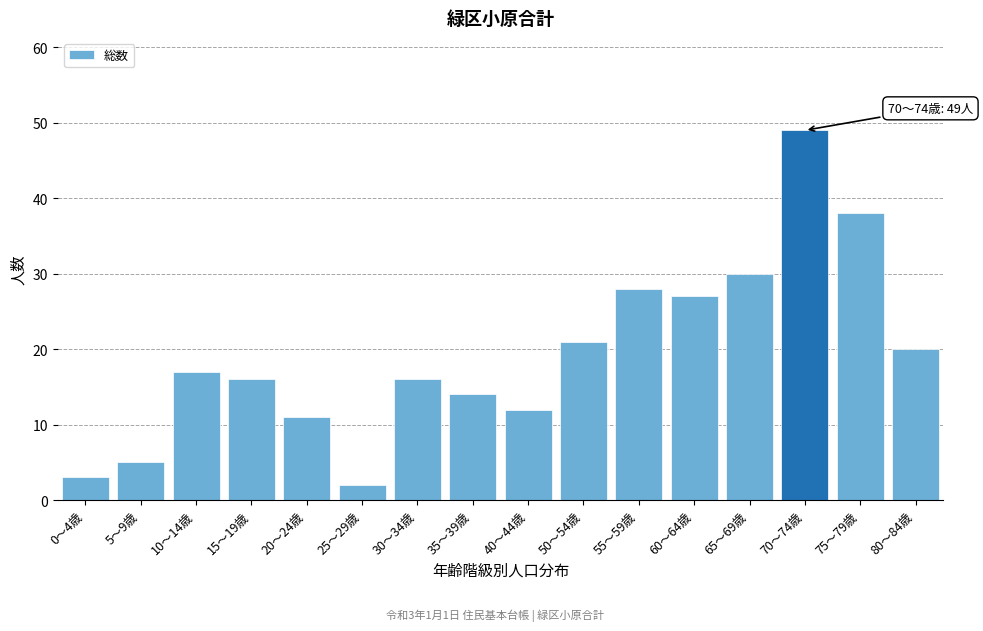

Reading left to right, transcribe all the data shown in this chart.

0～4歳=3	5～9歳=5	10～14歳=17	15～19歳=16	20～24歳=11	25～29歳=2	30～34歳=16	35～39歳=14	40～44歳=12	50～54歳=21	55～59歳=28	60～64歳=27	65～69歳=30	70～74歳=49	75～79歳=38	80～84歳=20